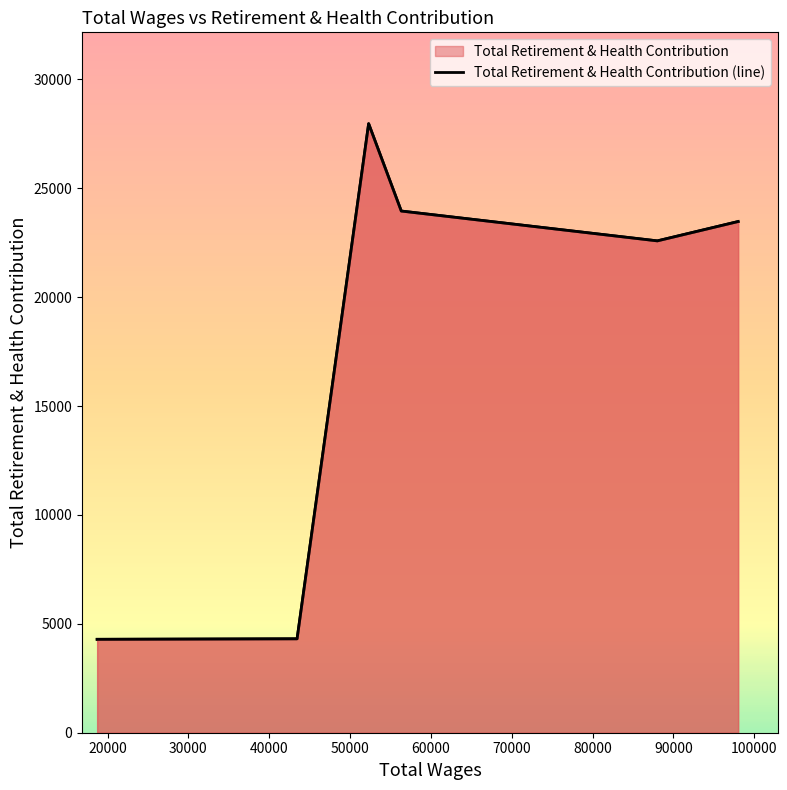

How many points are higher than both their immediate neighbors (excluding endpoints)?

1